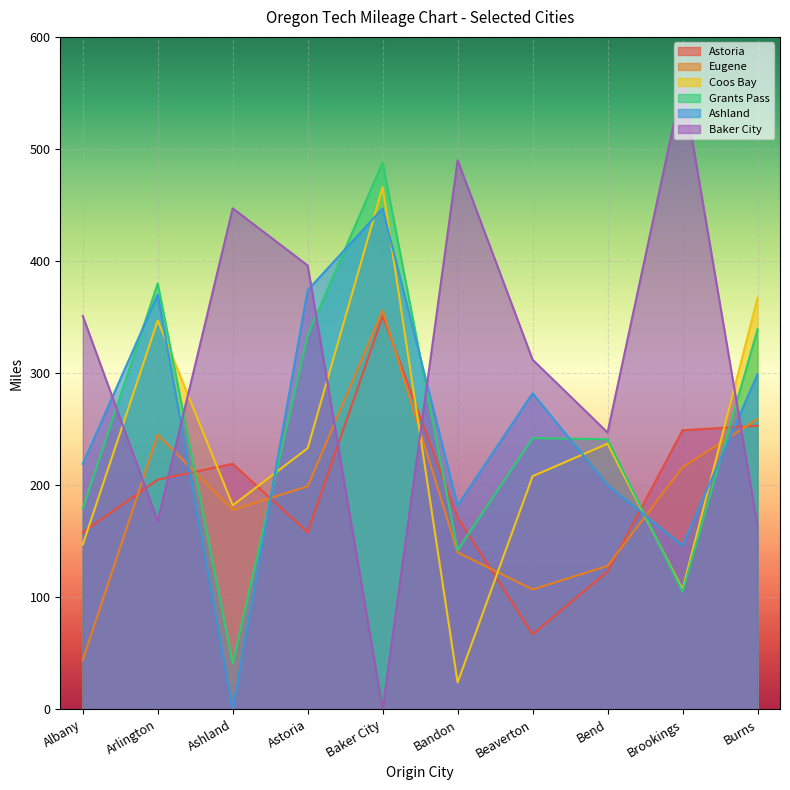

At which label is Astoria closest to 209?

Arlington